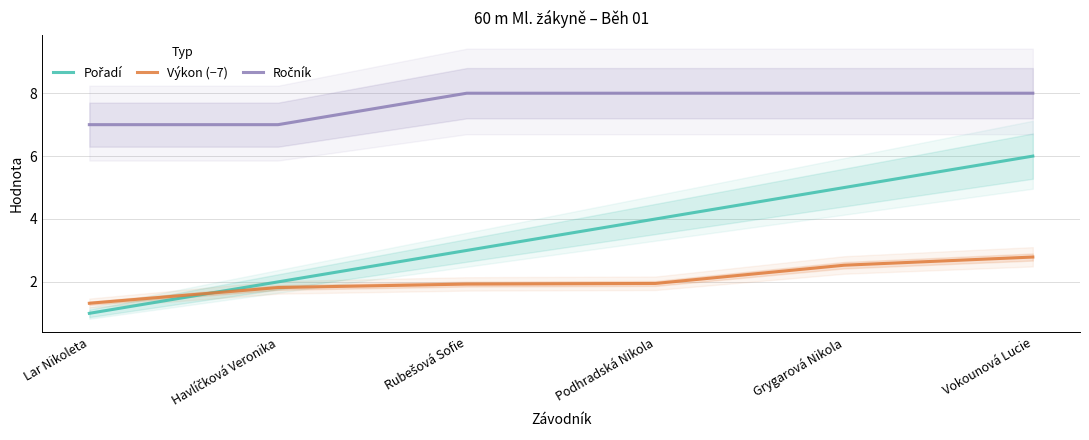

Is this an area chart (filled region under the line)?

No